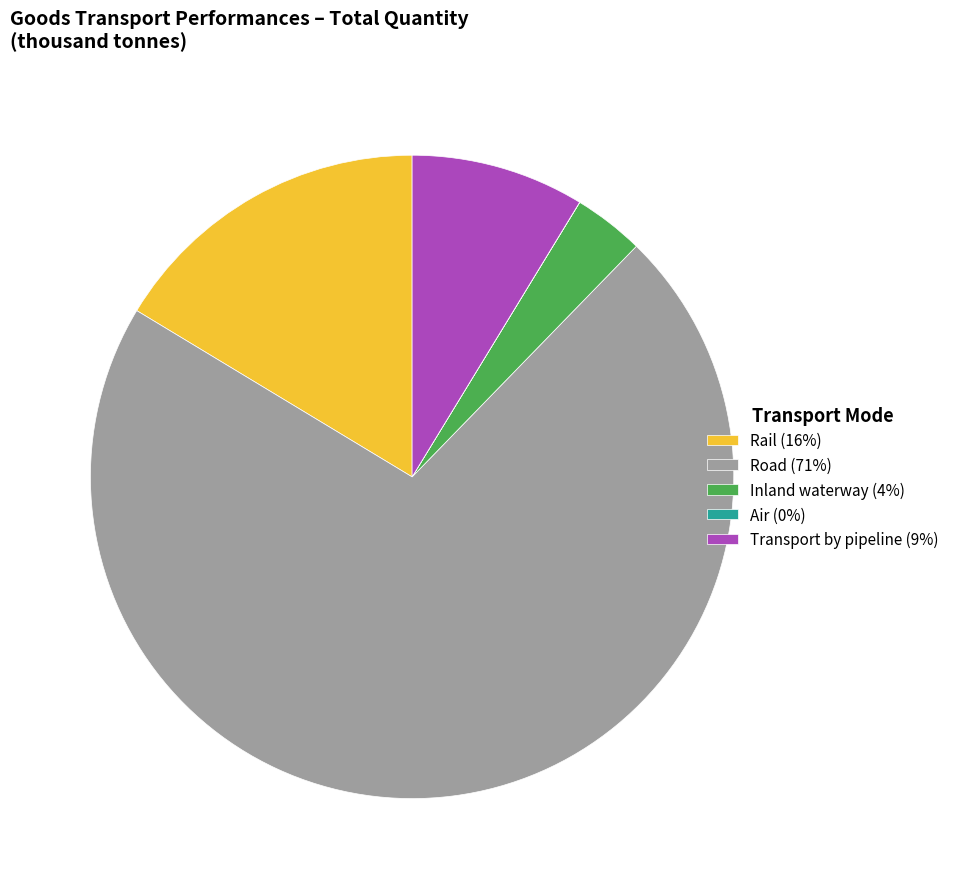

Approximately how many times larger is the value at Rail (16%) compared to Transport by pipeline (9%)?

1.9